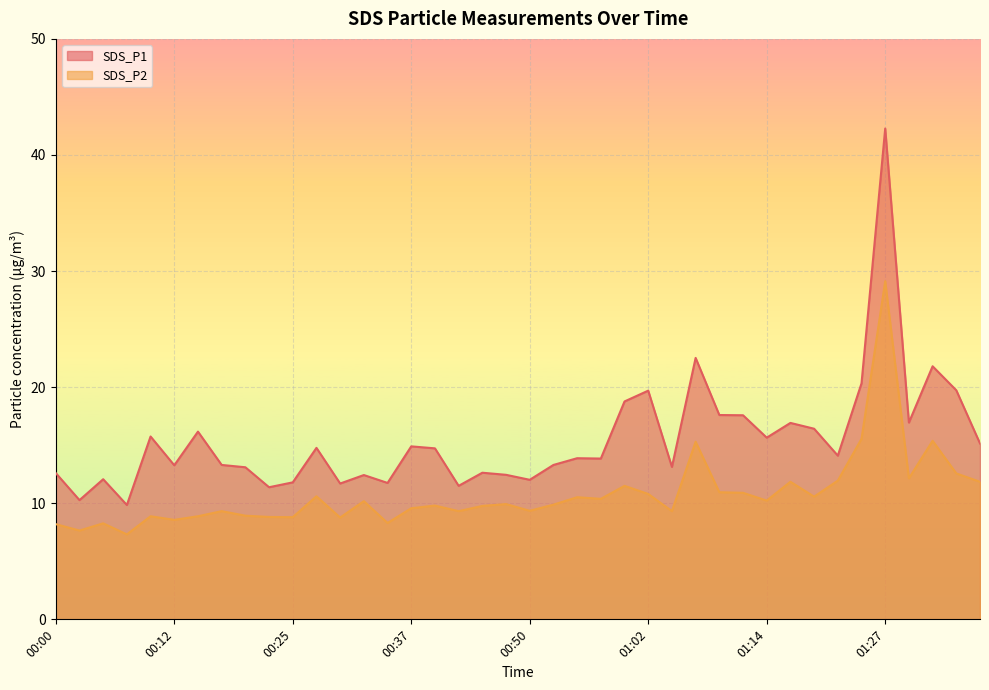

What is the sum of the SDS_P1 values at 00:35 and 00:42?

23.2